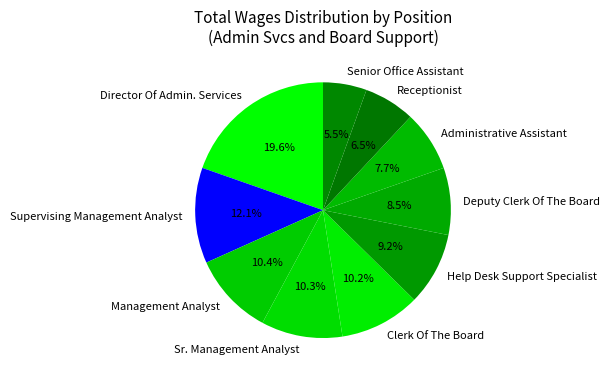

To the nearest percent, what is the difference between the largest and smallest slice percentages?

14%